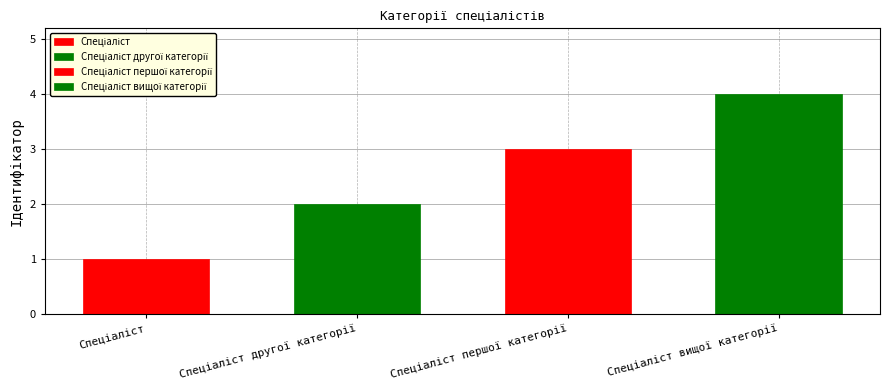

Reading left to right, list all the values displayed in this chart.

Спеціаліст=1	Спеціаліст другої категорії=2	Спеціаліст першої категорії=3	Спеціаліст вищої категорії=4